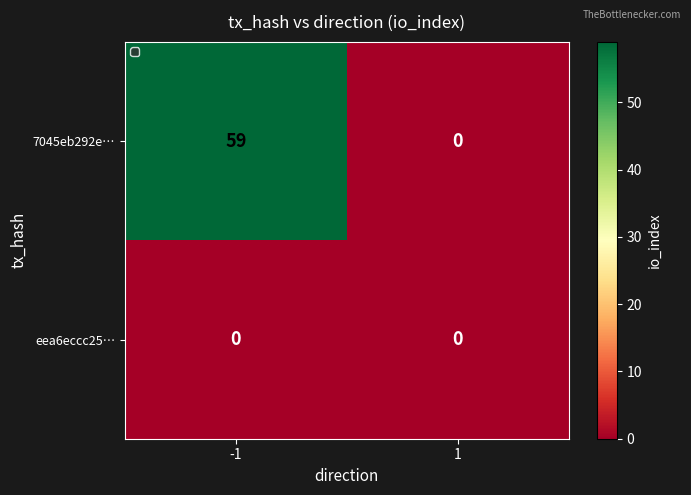

What is the difference between the maximum and minimum values in the 7045eb292e… series?

59